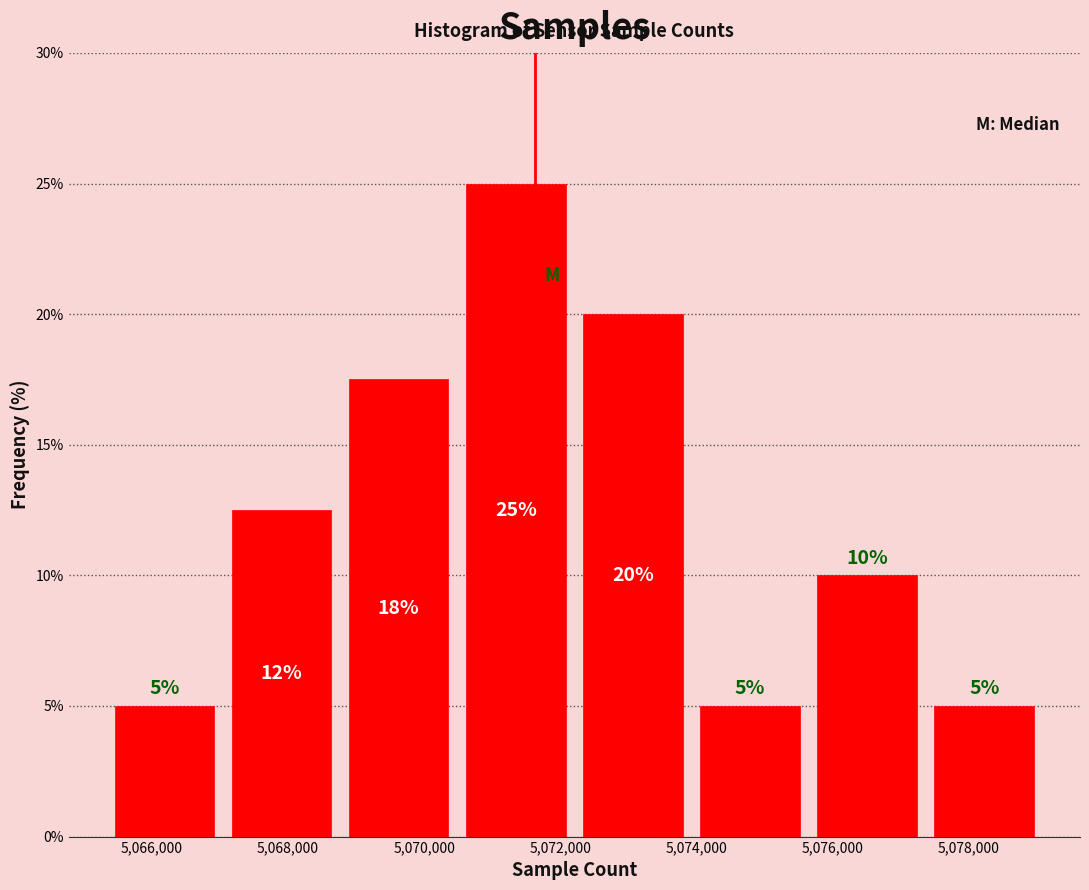

Which range on the x-axis has the tallest bar?

5070400 to 5072200